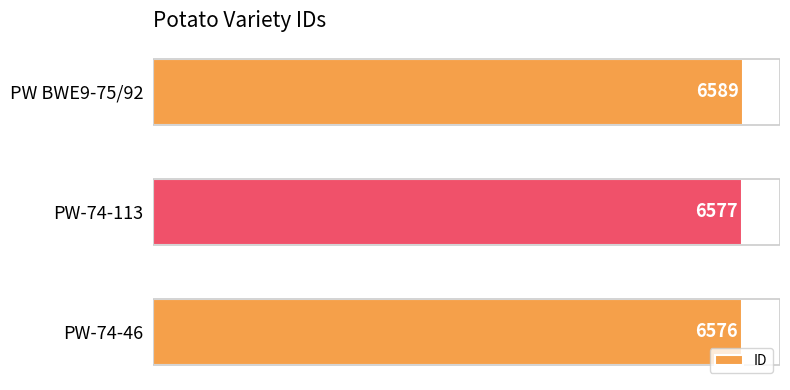

What is the difference between the maximum and minimum values?

13